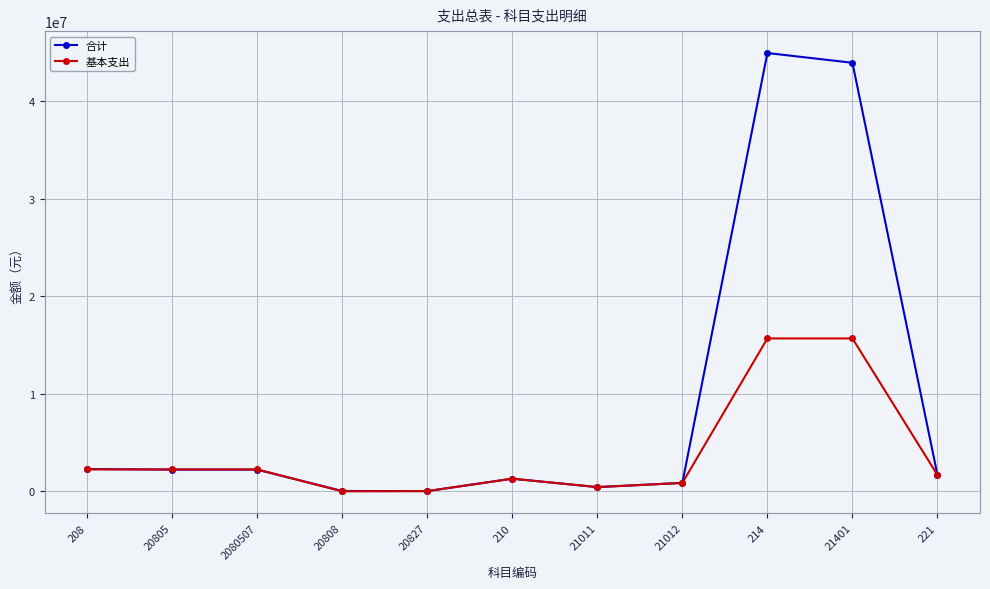

What is the difference between the 基本支出 values at 21401 and 2080507?

13418360